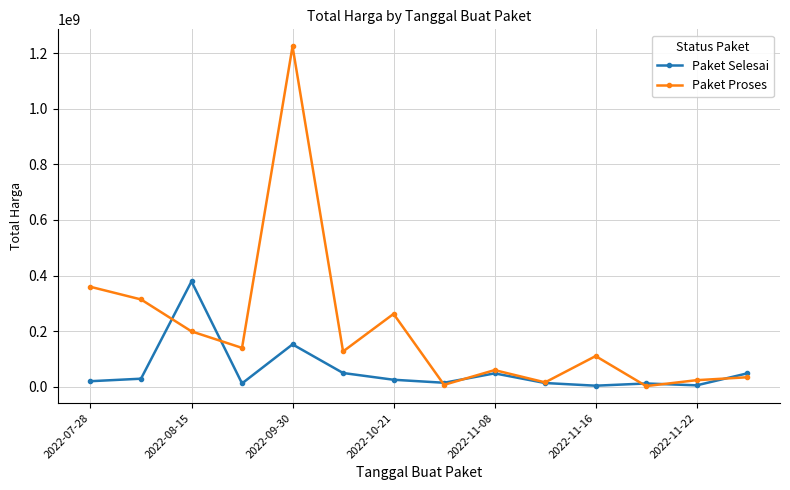

In Paket Proses, how many points are lower than both neighbors (excluding endpoints)?

5